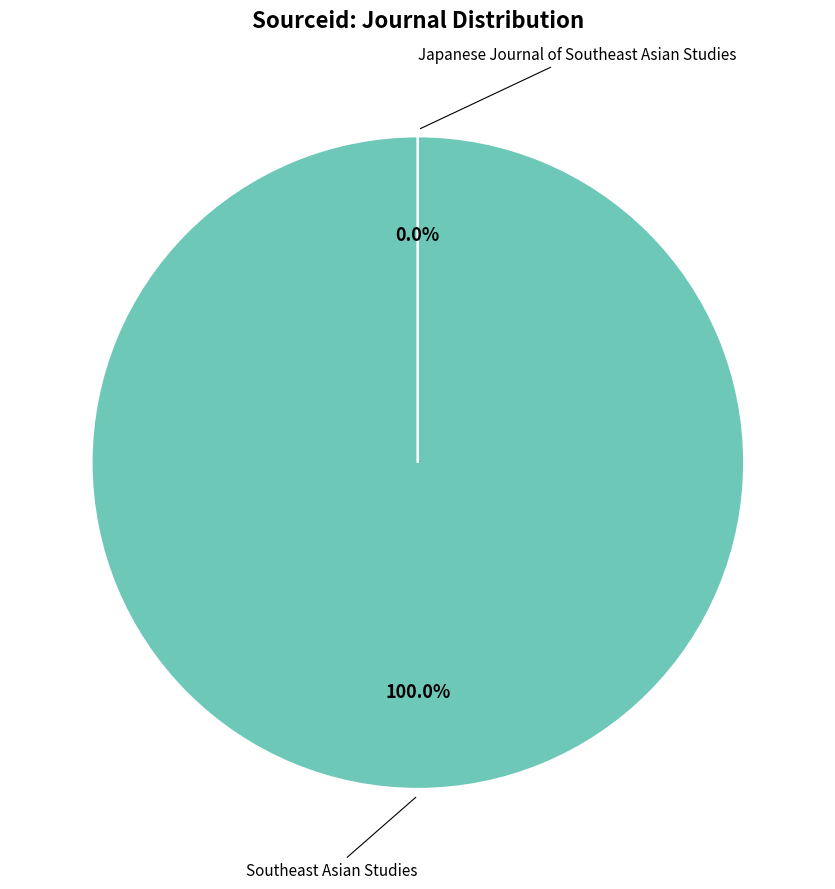

Combined, do Japanese Journal of Southeast Asian Studies and Southeast Asian Studies account for over 50%?

Yes